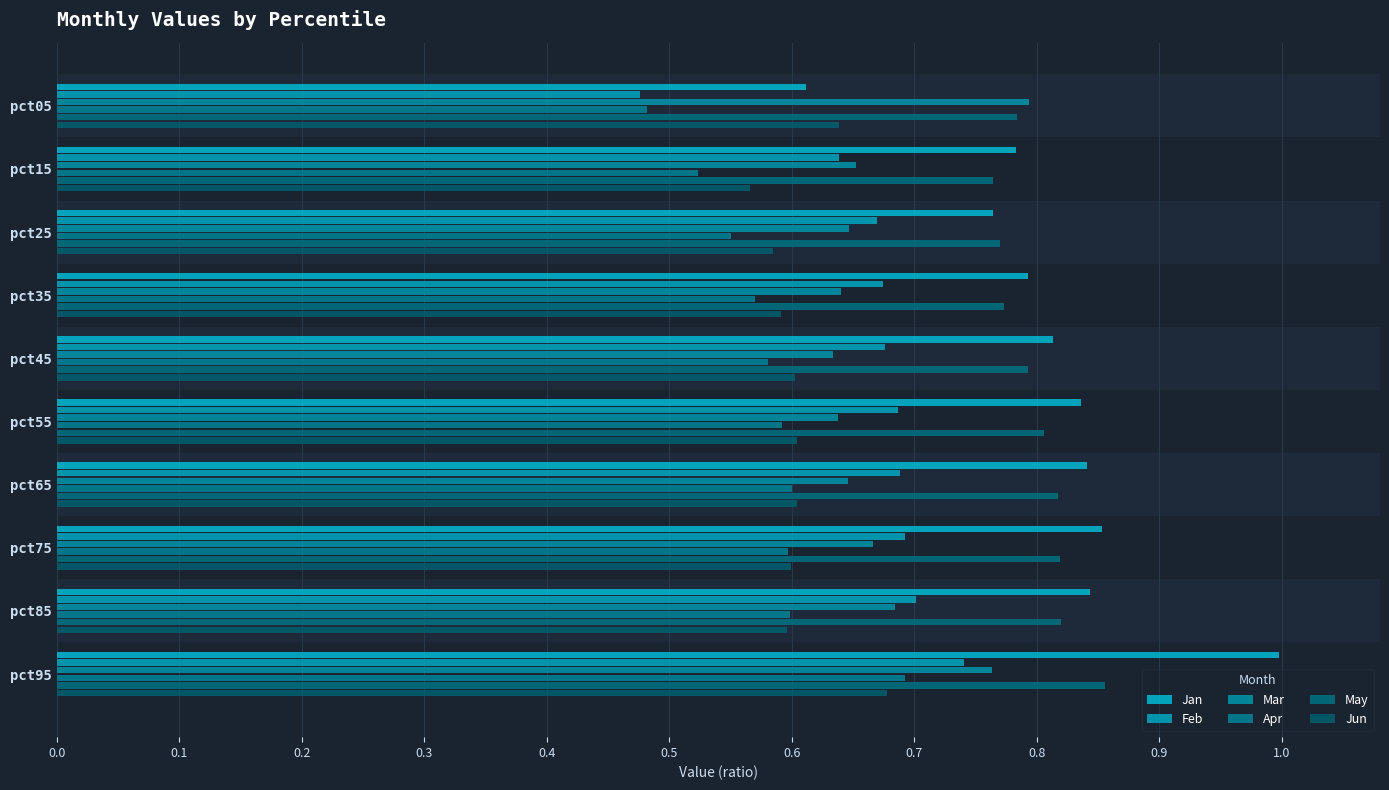

Which category has the highest value in the Jan series?

pct95